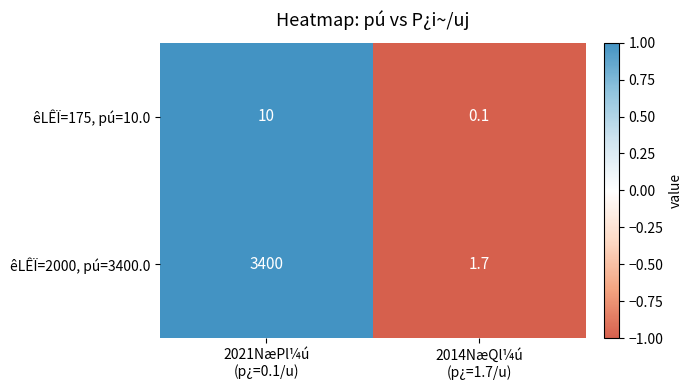

How many categories are shown in the chart?

2